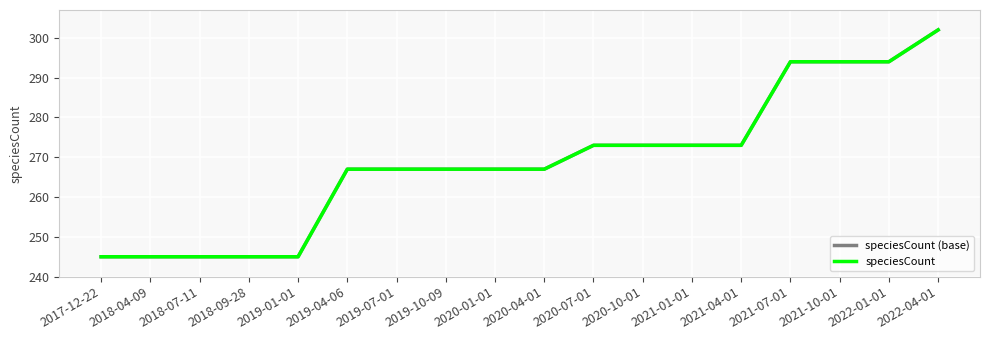

Is this an area chart (filled region under the line)?

No